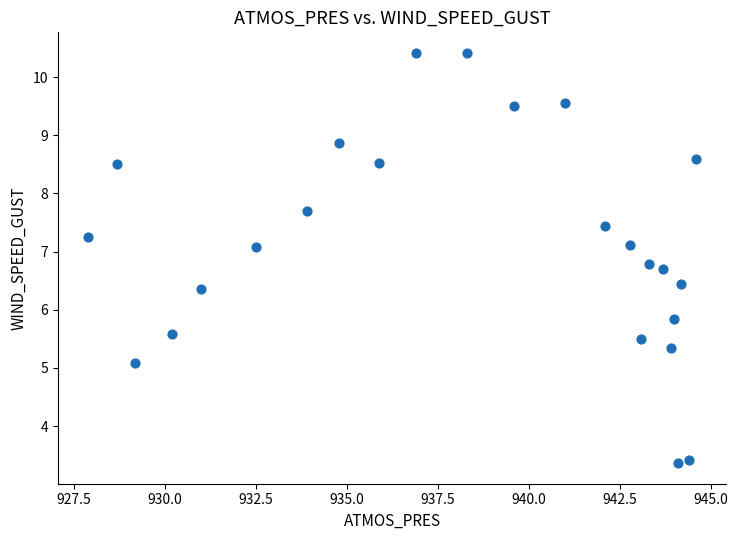

What is the range of X values (max minus min)?

16.7